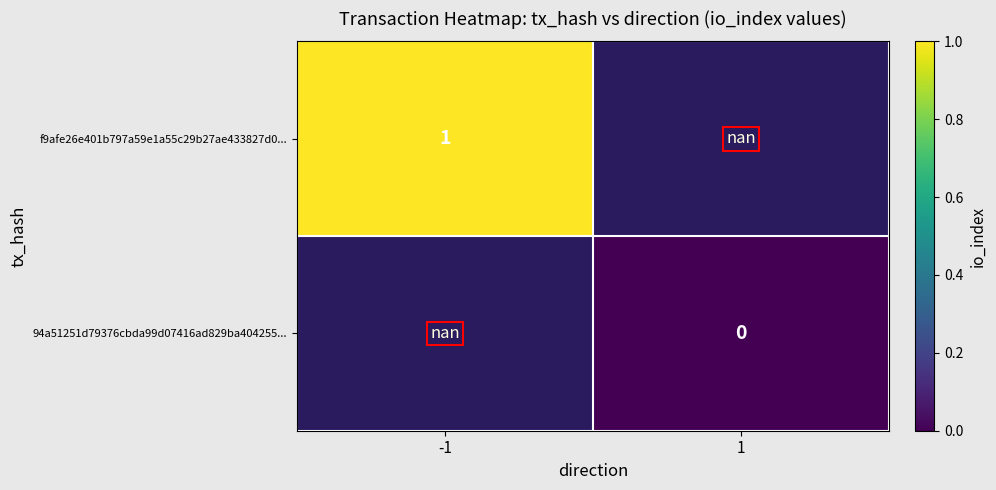

True or false: f9afe26e401b797a59e1a55c29b27ae433827d0... has a value of 1.0 at -1.

True